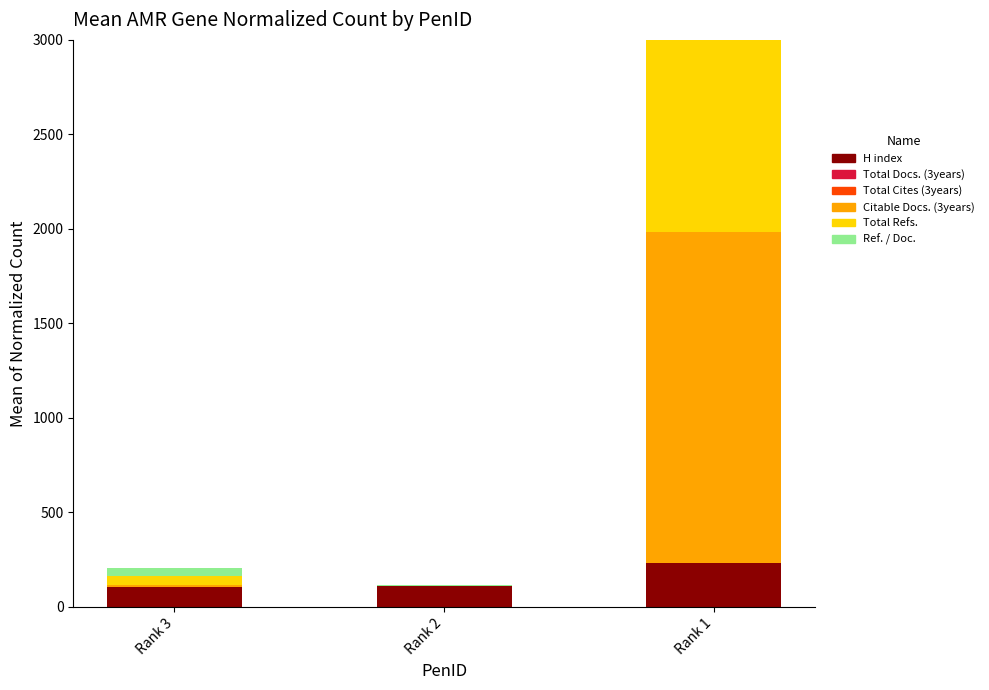

How many data points in Citable Docs. (3years) are above 12?

1